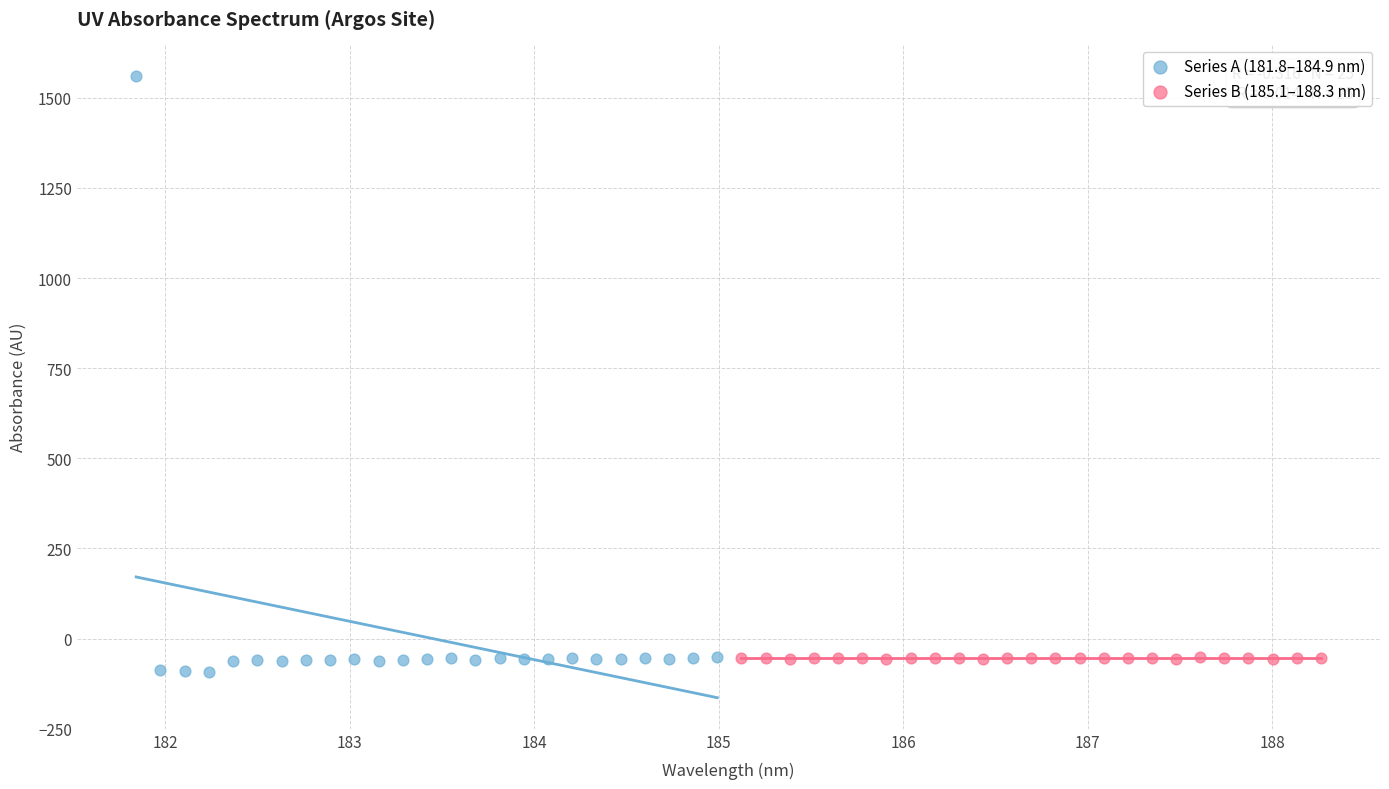

Which series has the largest Y range (max minus min)?

Series A (181.8–184.9 nm)